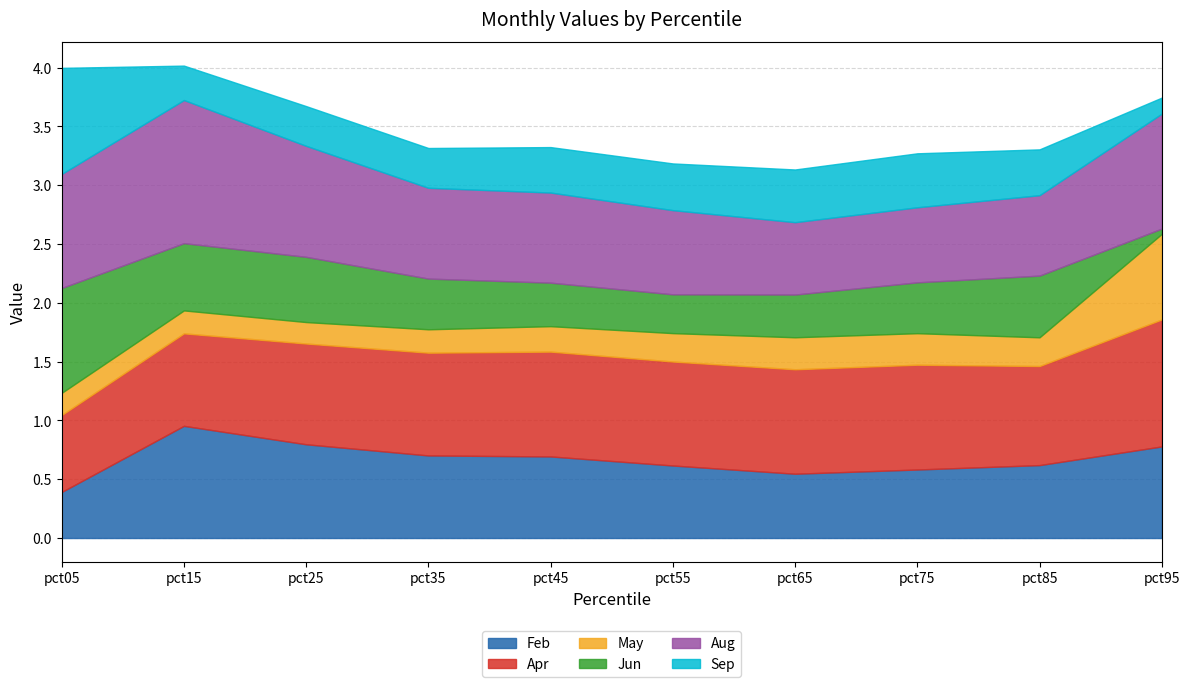

True or false: Feb has a value of 0.6 at pct75.

True